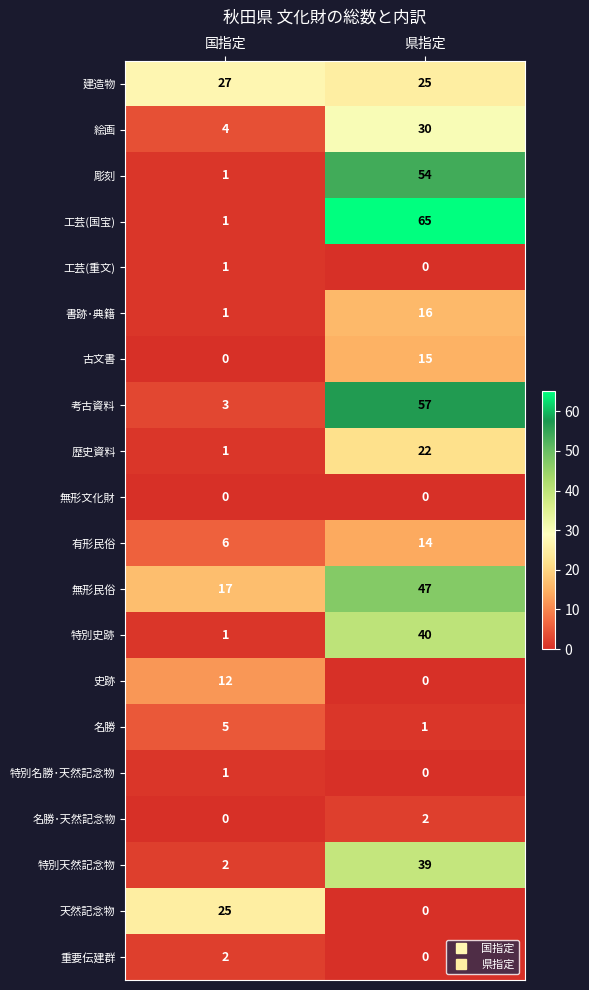

What is the spread (max minus min) of values at 国指定?

27